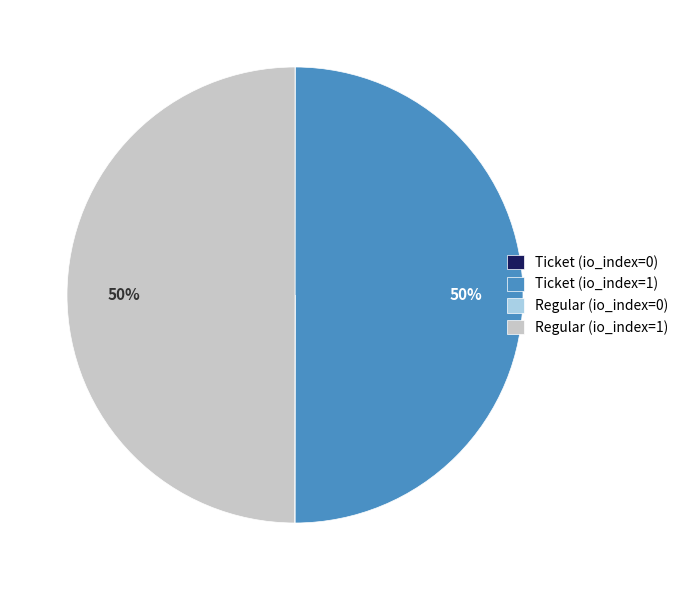

The Regular (io_index=1) slice represents 50% of the pie. True or false?

True